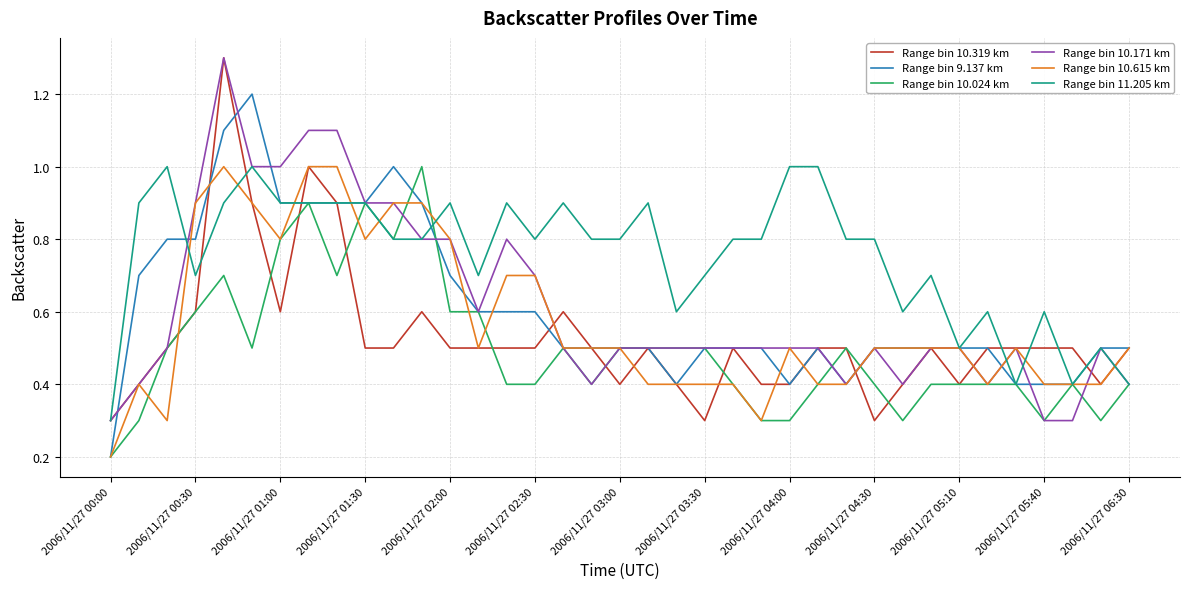

Which series has the largest total across all categories?

Range bin 11.205 km